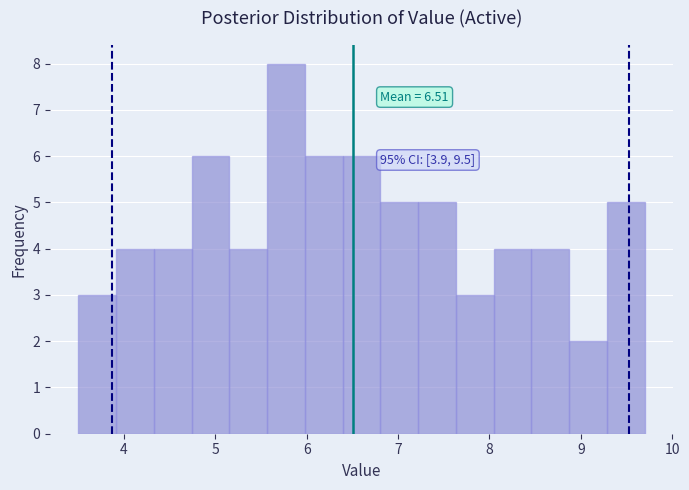

Which range on the x-axis has the tallest bar?

5.6 to 6.0